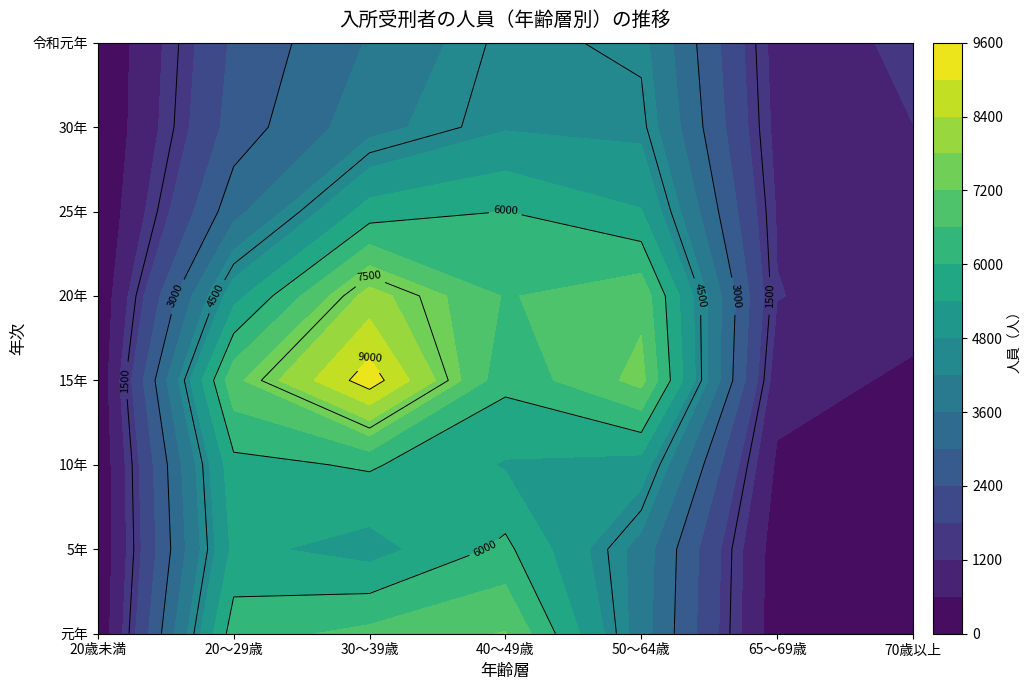

Reading left to right, extract all data points from this chart.

元年: 53	6342	6774	7233	3888	225	90
5年: 36	5557	5149	6149	3957	273	121
10年: 37	5819	6076	5345	5132	491	201
15年: 68	7029	9346	6160	7401	864	487
20年: 63	5177	8053	6550	7028	1222	870
25年: 31	3385	5672	6007	5432	1153	1075
30年: 15	2662	3987	4745	4641	1026	1196
令和元年: 16	2507	3653	4636	4400	957	1295